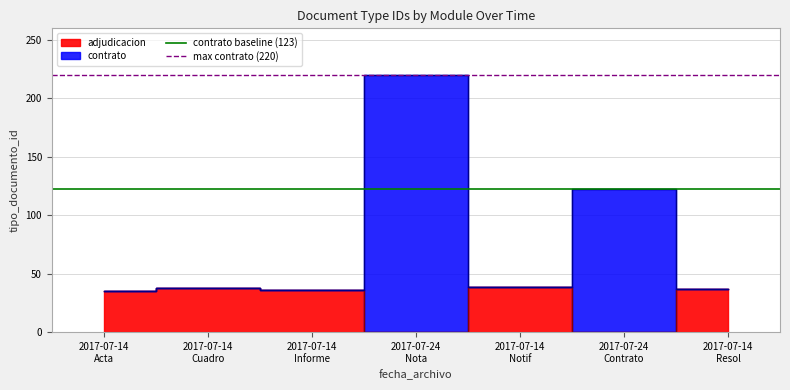

What is the value of the contrato baseline (123) point at the 1st from the left?

123